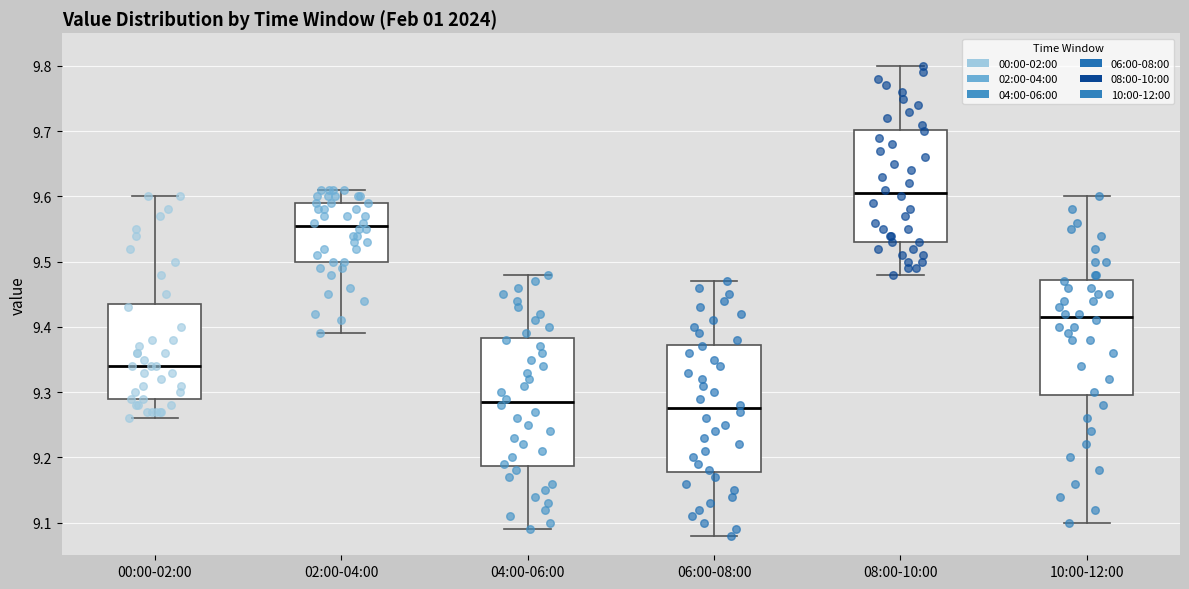

Where does the median line of the box for 02:00-04:00 sit on the y-axis? The values are not printed on the chart, so give them approximately, as read against the axis.

9.56